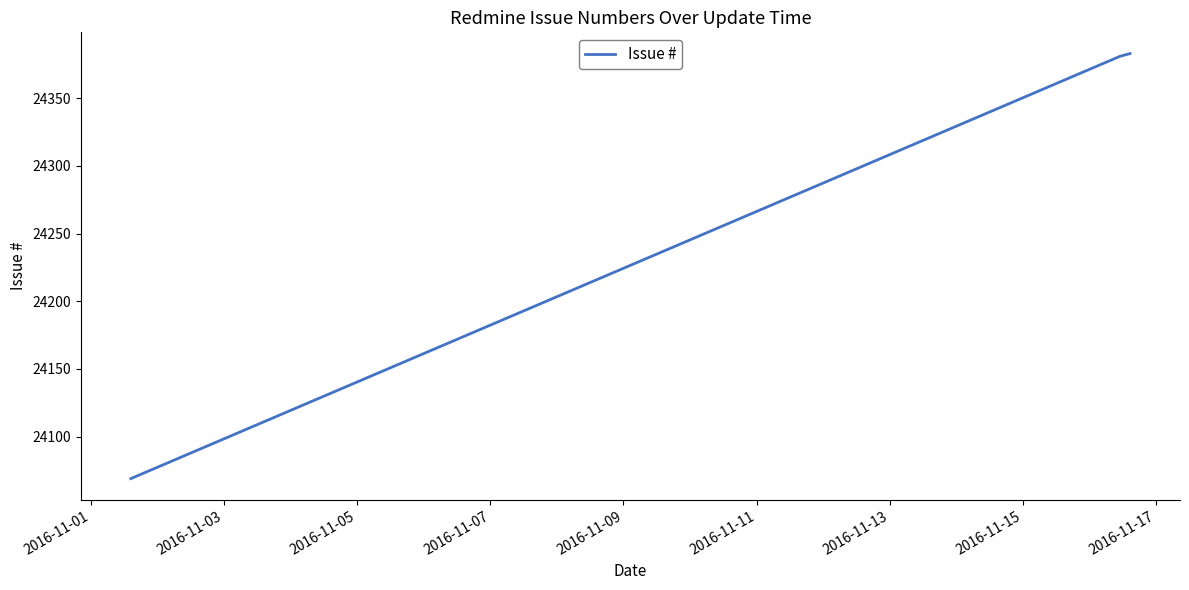

What is the maximum value shown in the chart?

24383